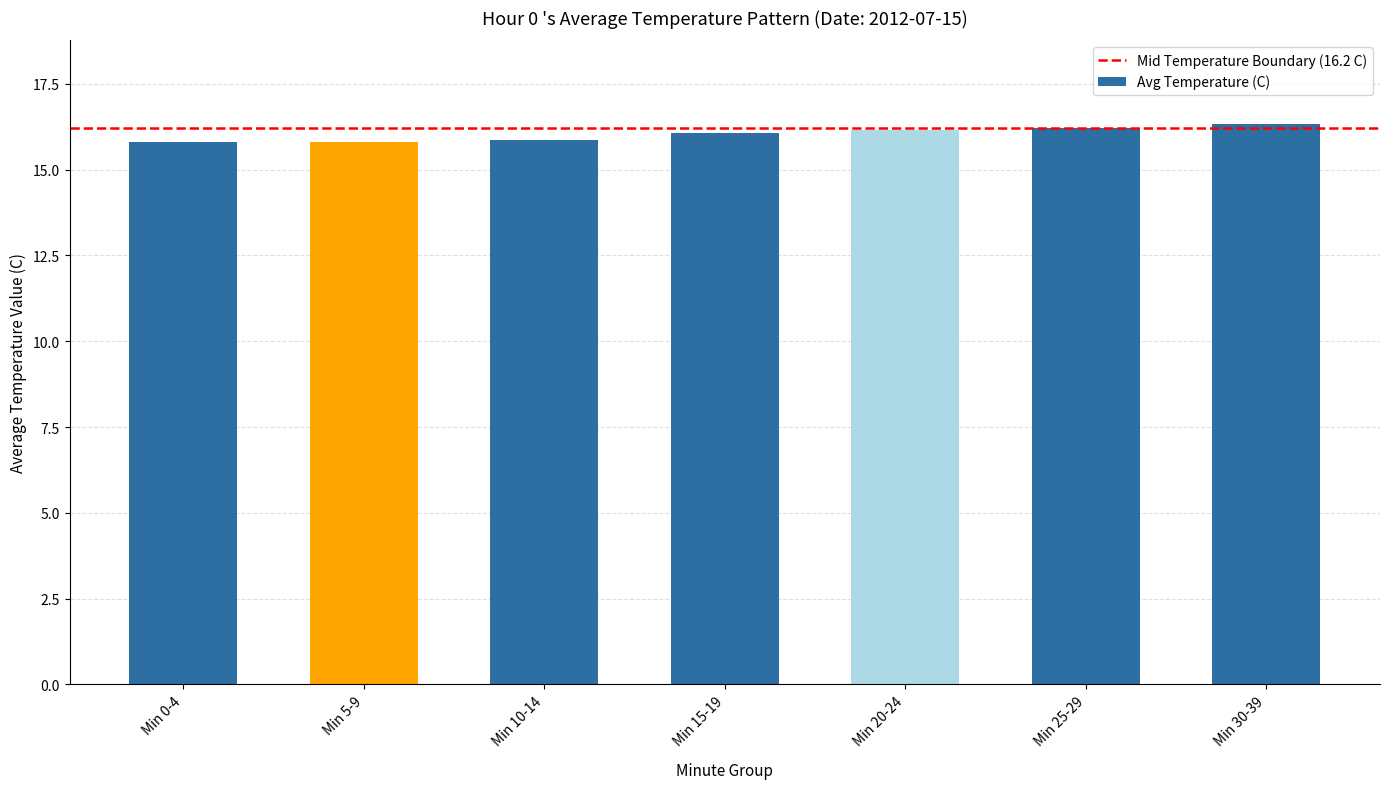

What is the label of the 6th bar from the left?

Min 25-29